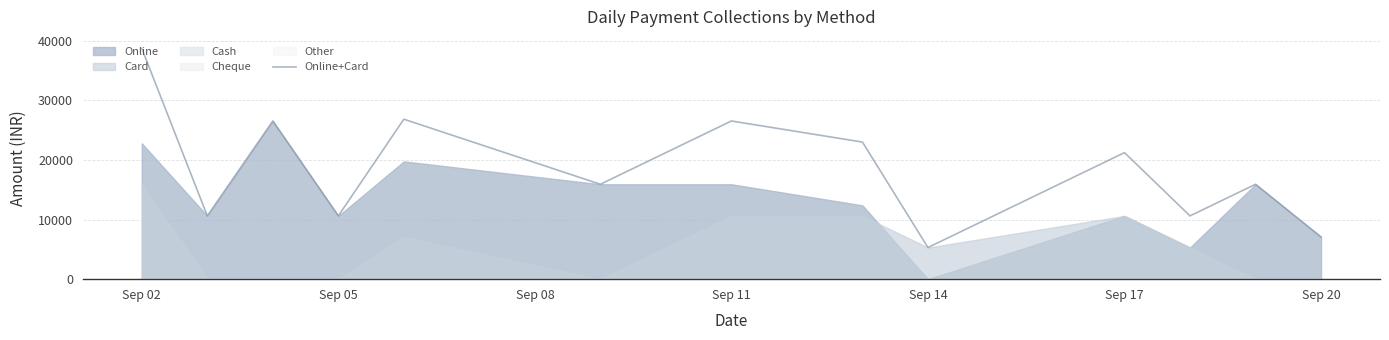

The value of Online+Card at Sep 11 is 42211. True or false?

False